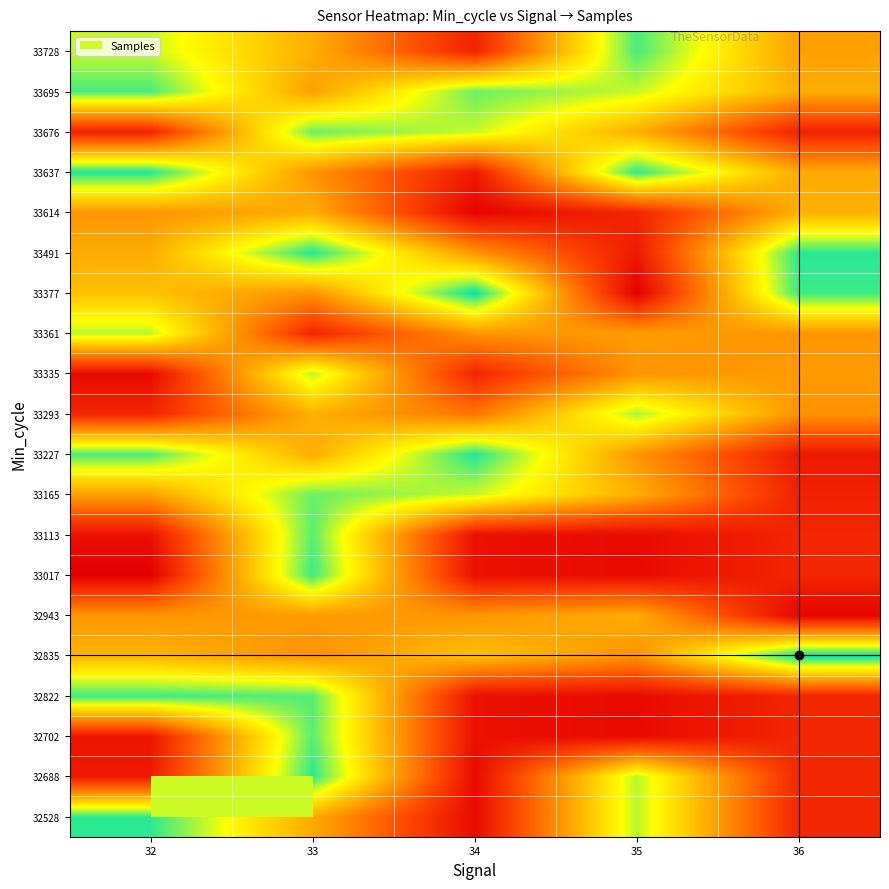

How many data points does each series have?

5